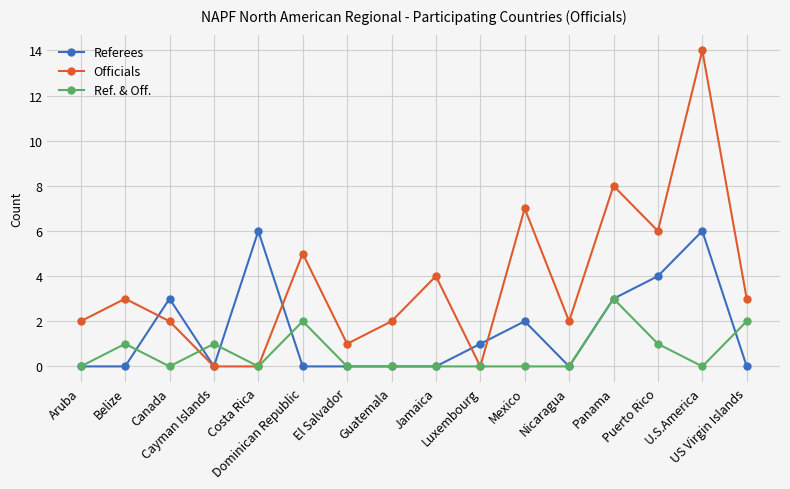

What value does the Officials series have at Mexico, to the nearest 5?

5